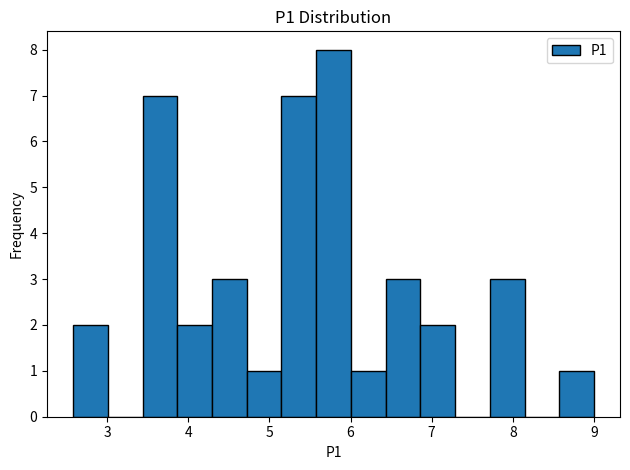

Reading left to right, transcribe this chart: for each bar, give the range it covers on the x-axis and its height. Neither the bar edges nor the heights are printed on the chart, so give them approximately, as read against the axes.

2.6 to 3.0: 2
3.0 to 3.4: 0
3.4 to 3.9: 7
3.9 to 4.3: 2
4.3 to 4.7: 3
4.7 to 5.1: 1
5.1 to 5.6: 7
5.6 to 6.0: 8
6.0 to 6.4: 1
6.4 to 6.9: 3
6.9 to 7.3: 2
7.3 to 7.7: 0
7.7 to 8.1: 3
8.1 to 8.6: 0
8.6 to 9.0: 1